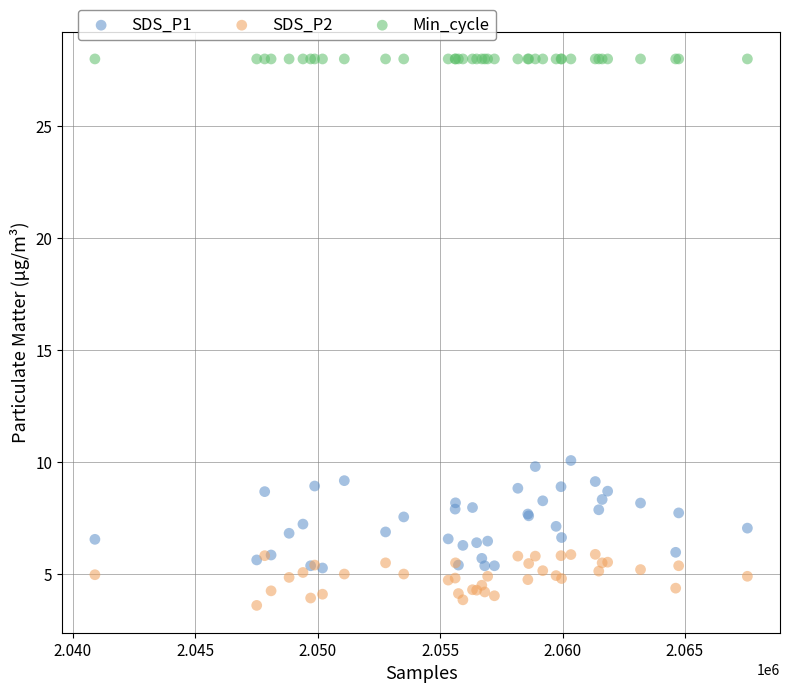

Which series contains the lowest Y value?

SDS_P2